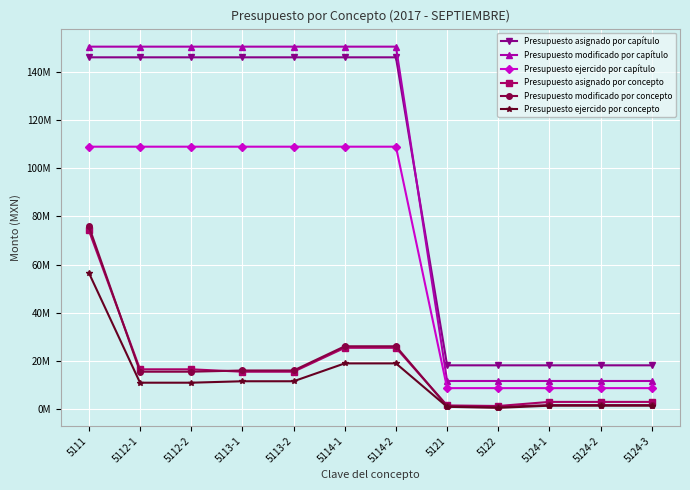

Where does the Presupuesto asignado por concepto series first go above 15533116?

5111